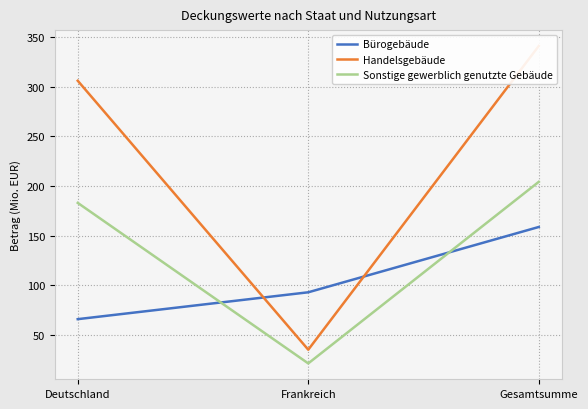

What is the label of the 1st point from the left?

Deutschland